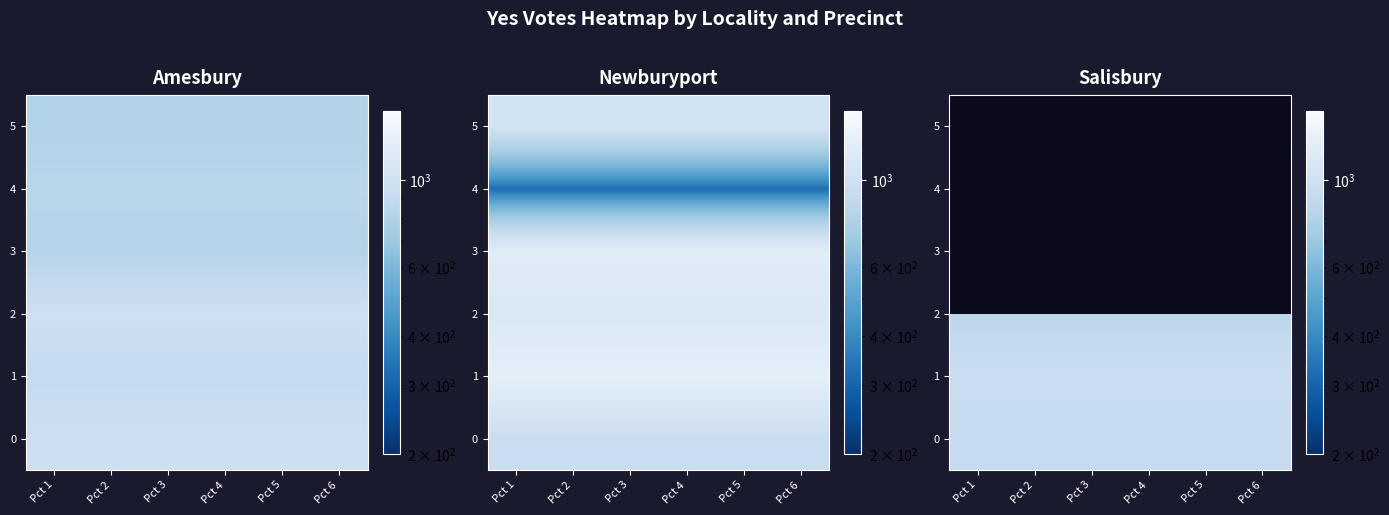

Which category has the lowest value across all series?

Pct 1